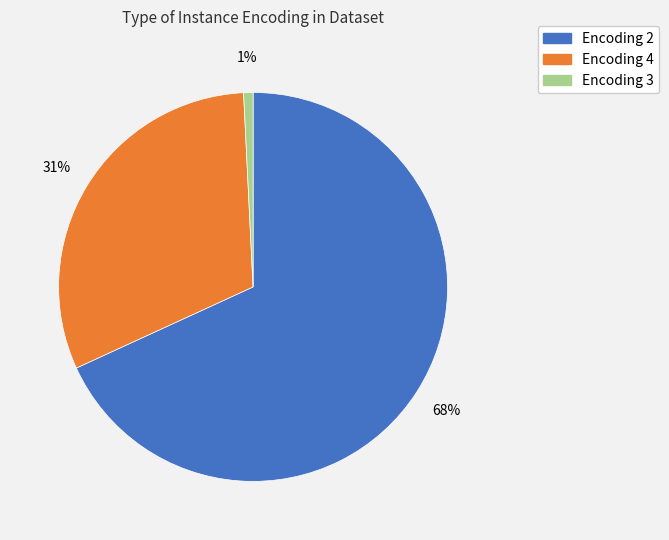

What percentage is the Encoding 2 slice, to the nearest percent?

68%